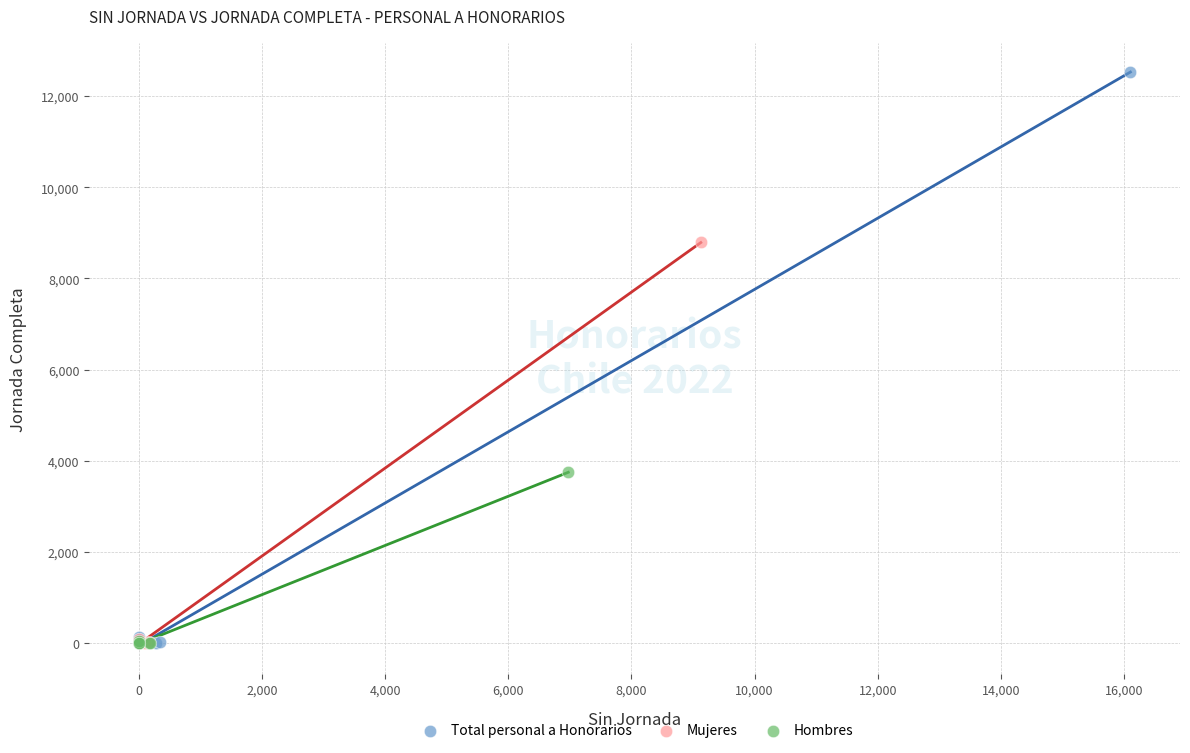

Which series has the largest Y range (max minus min)?

Total personal a Honorarios